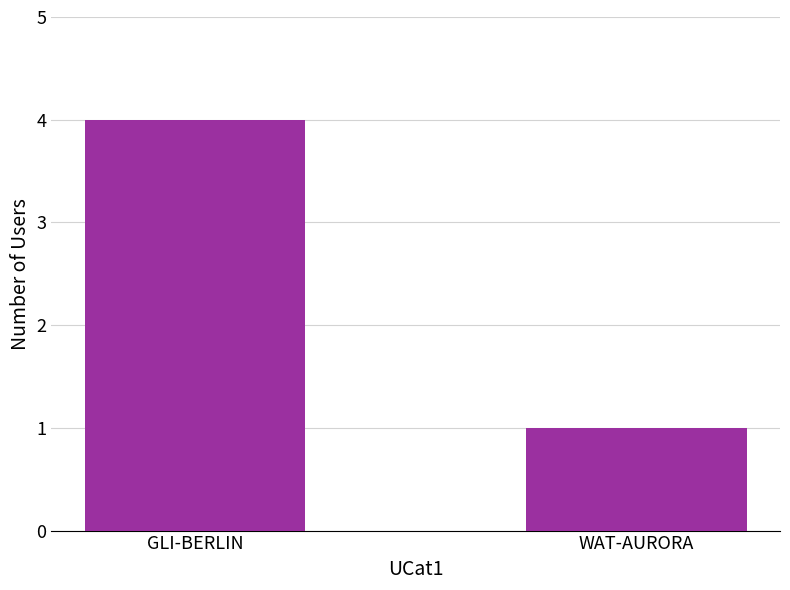

What is the sum of the values at WAT-AURORA and GLI-BERLIN?

5